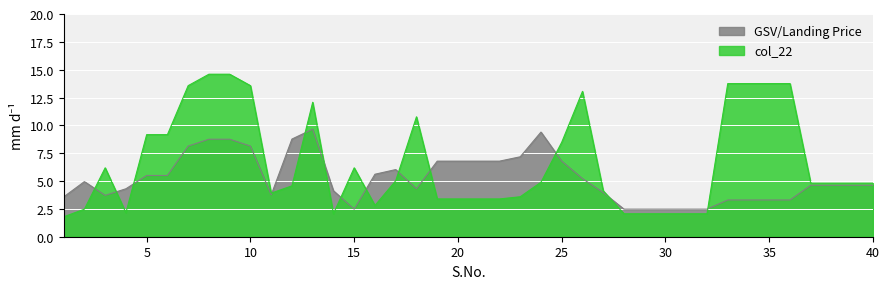

Which series changed the most between 17 and 33?

col_22